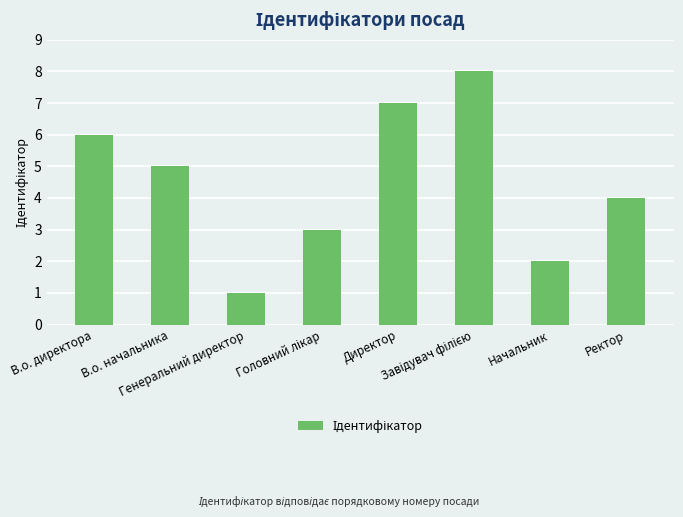

What is the maximum value shown in the chart?

8